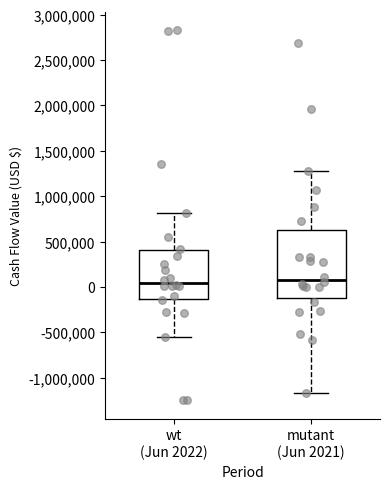

Which box is the tallest, from its lower edge to its upper edge?

mutant (Jun 2021)